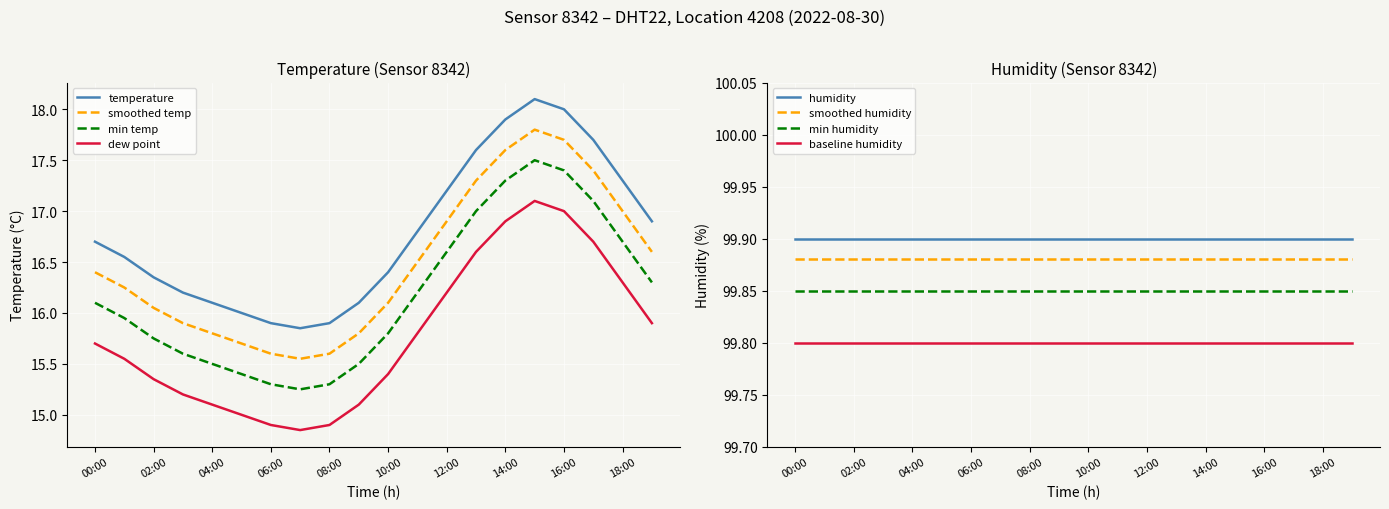

What is the label of the 3rd point from the right?

17:00